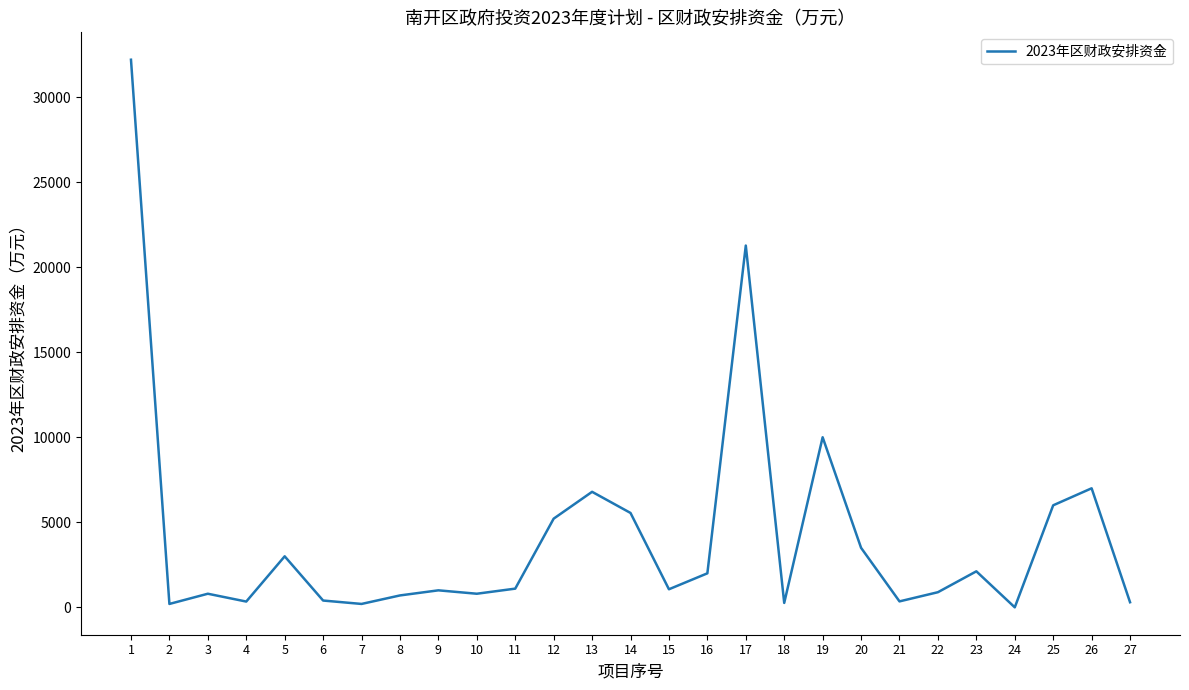

What is the change in value from 12 to 17?

+16059.0